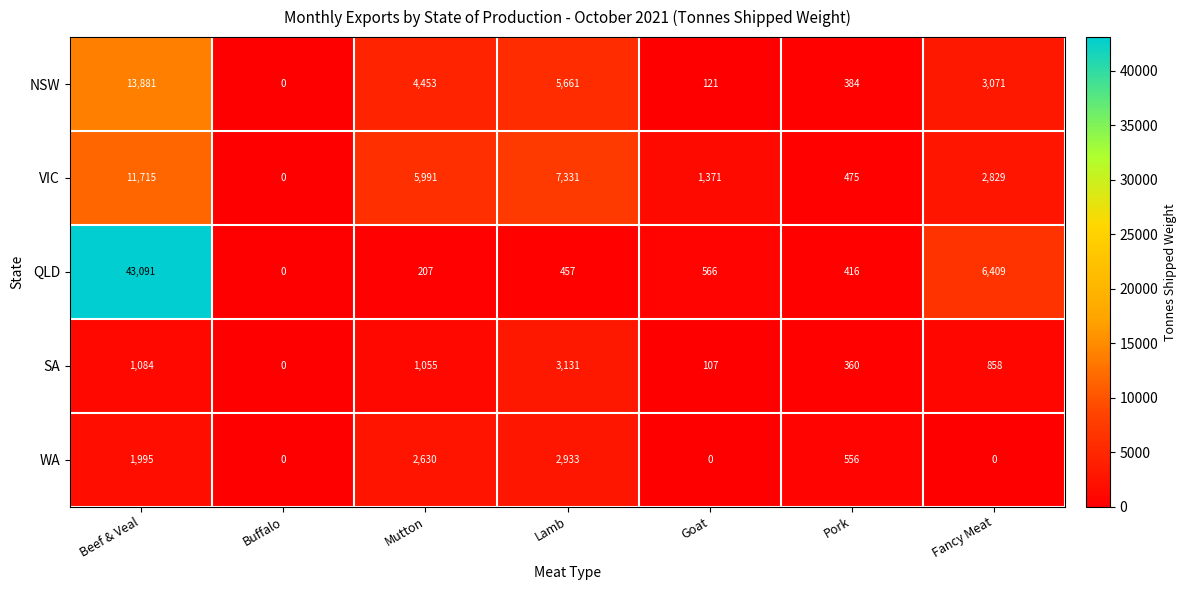

List the series in order of their peak value, highest first.

QLD, NSW, VIC, SA, WA